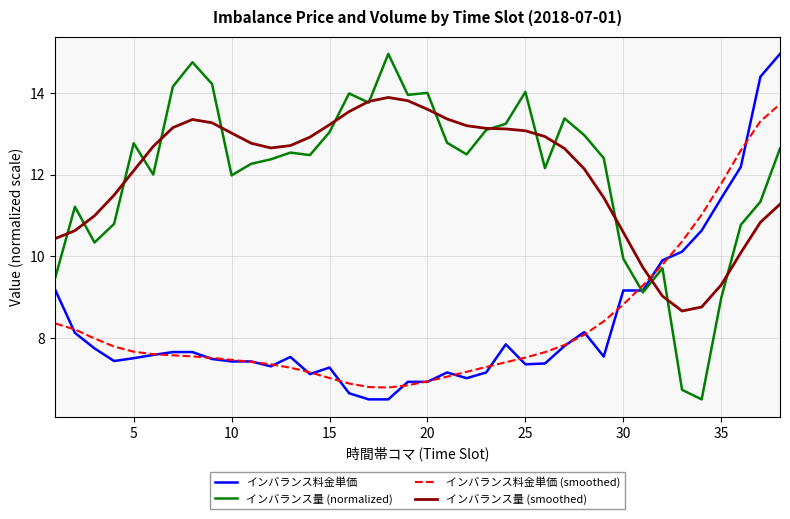

True or false: インバランス量 (smoothed) and インバランス料金単価 intersect in this chart.

True